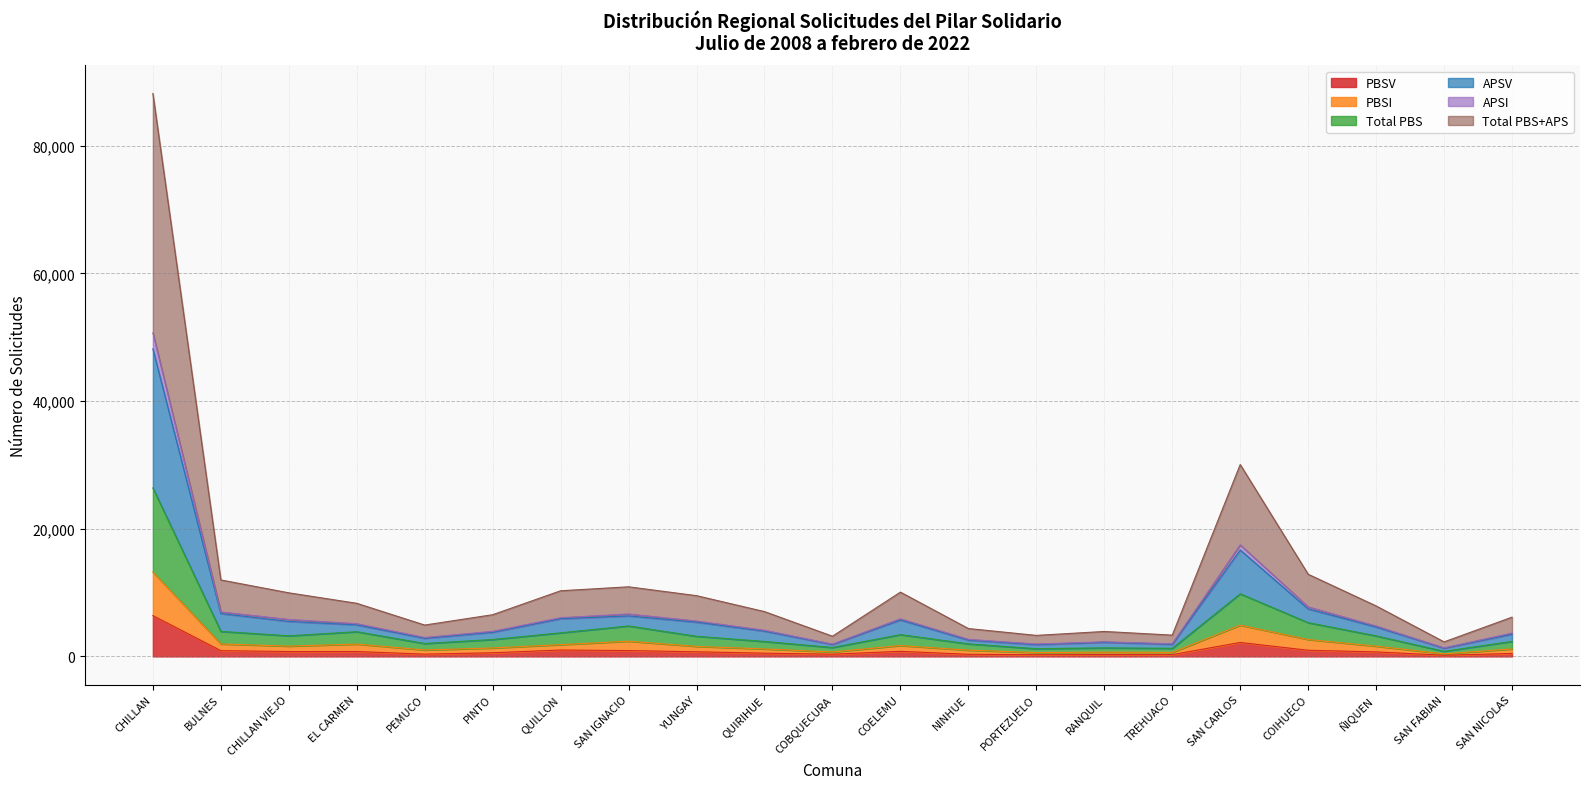

At which label does PBSV reach its peak?

CHILLAN